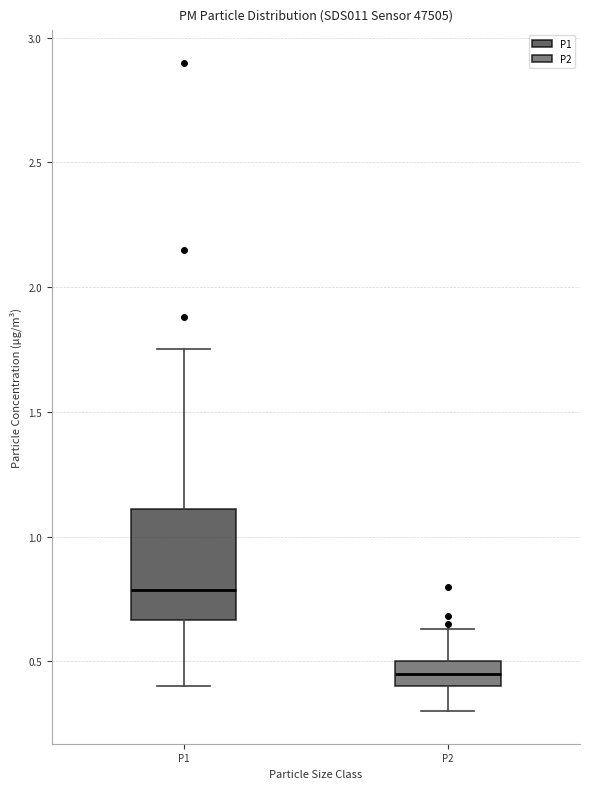

Reading left to right, transcribe this box plot: for each box, give where its median line is, the range the box spans, and where its two whiskers end, as read against the y-axis. The values are not printed on the chart, so give them approximately, as read against the axis.

P1: median 0.80, box 0.65 to 1.10, whiskers 0.40 to 1.75
P2: median 0.45, box 0.40 to 0.50, whiskers 0.30 to 0.65